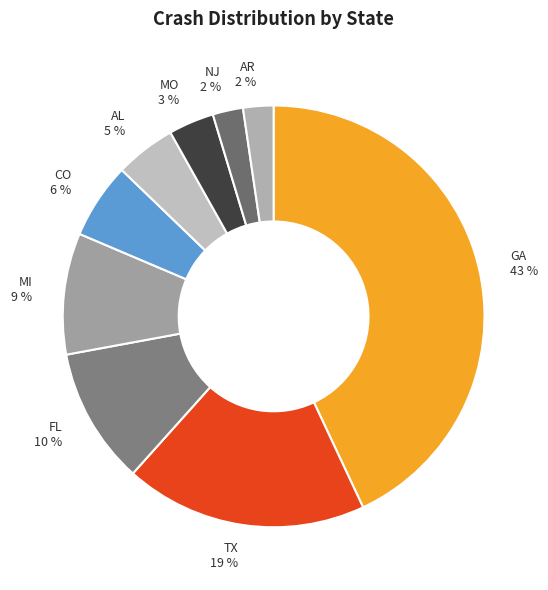

The TX slice represents 12% of the pie. True or false?

False